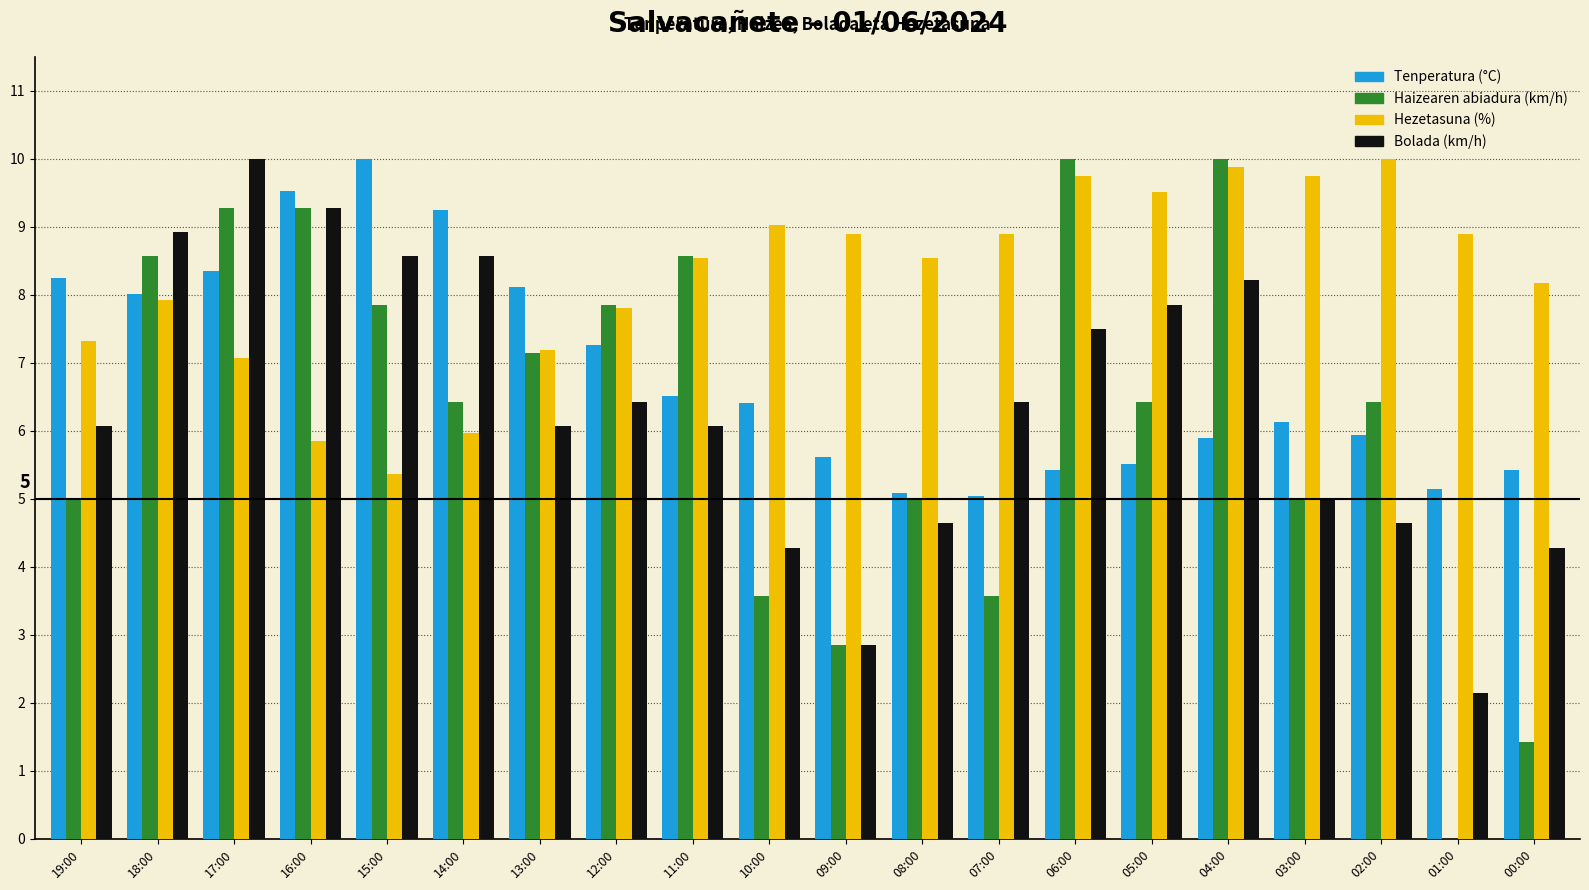

What is the sum of the Haizearen abiadura (km/h) values at 09:00 and 11:00?

11.4